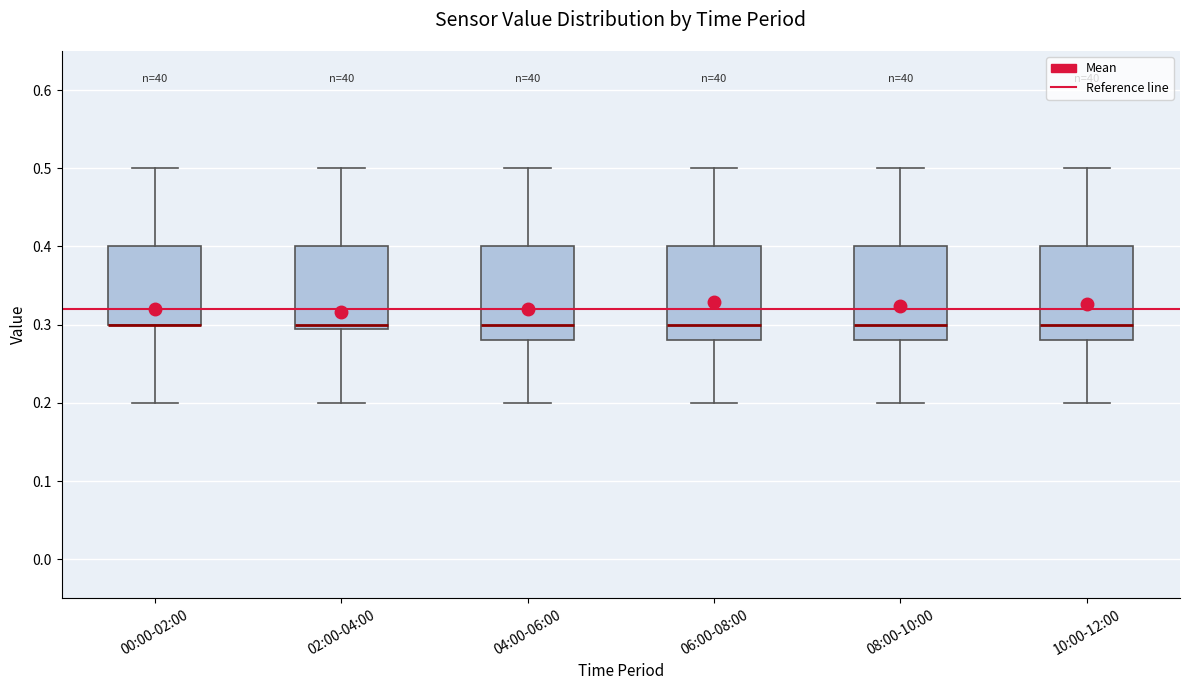

Where does the median line of the box for 08:00-10:00 sit on the y-axis? The values are not printed on the chart, so give them approximately, as read against the axis.

0.30